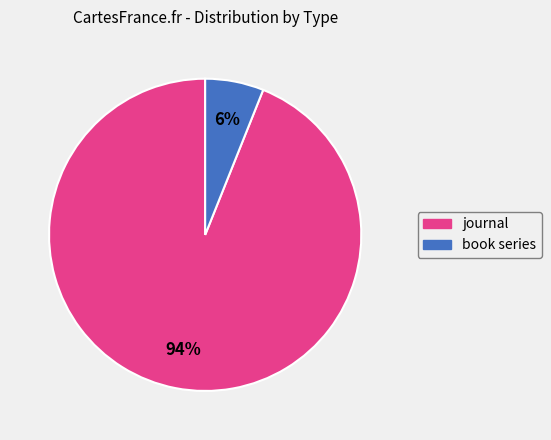

To the nearest percent, what is the combined percentage of book series and journal?

100%